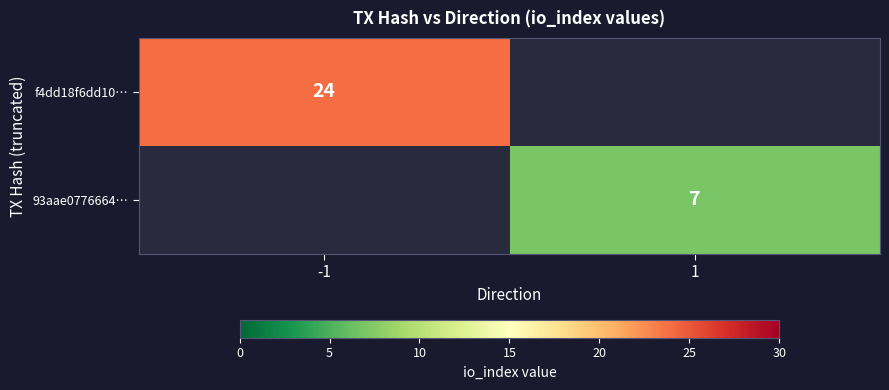

Is it true that f4dd18f6dd10… equals 40 at -1?

False